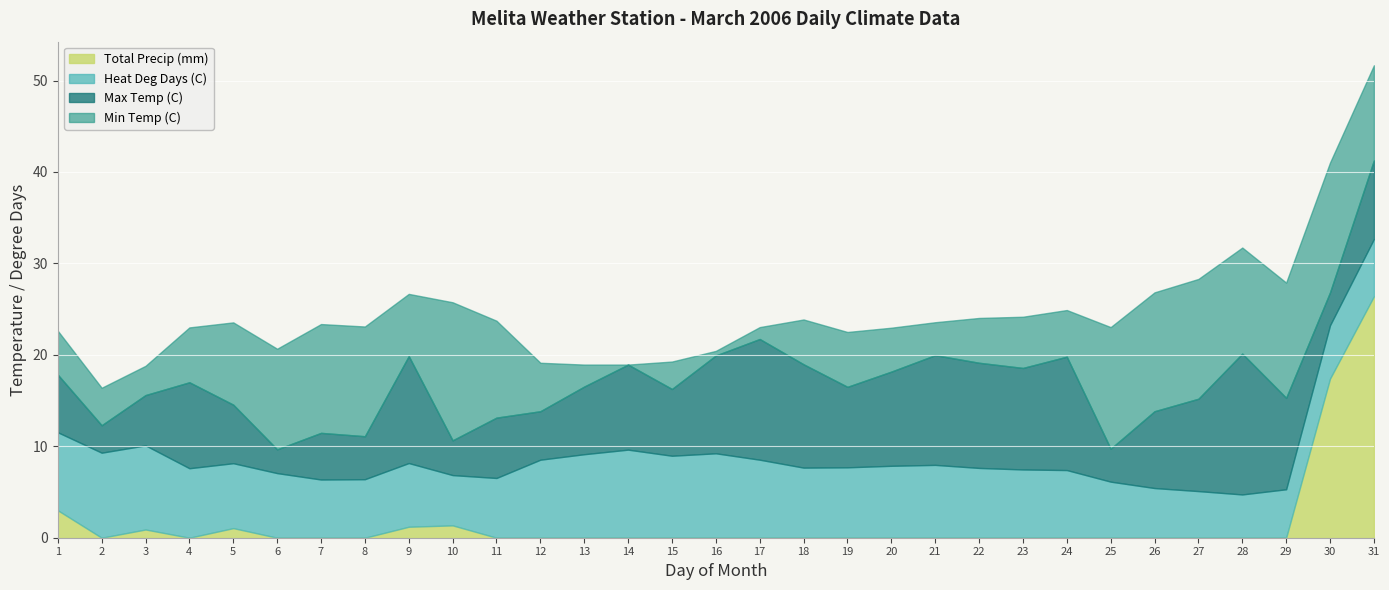

True or false: Total Precip (mm) and Min Temp (C) cross at least once.

False